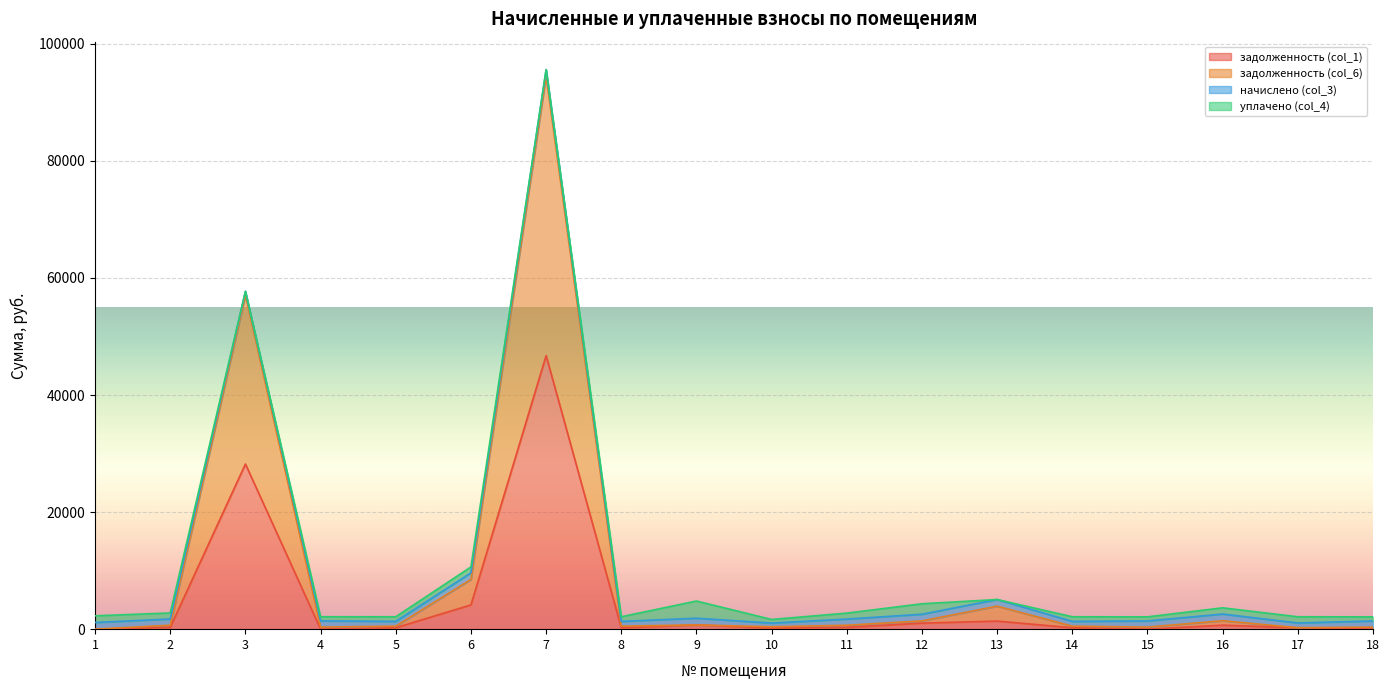

At which category does задолженность (col_1) reach its first local peak?

3